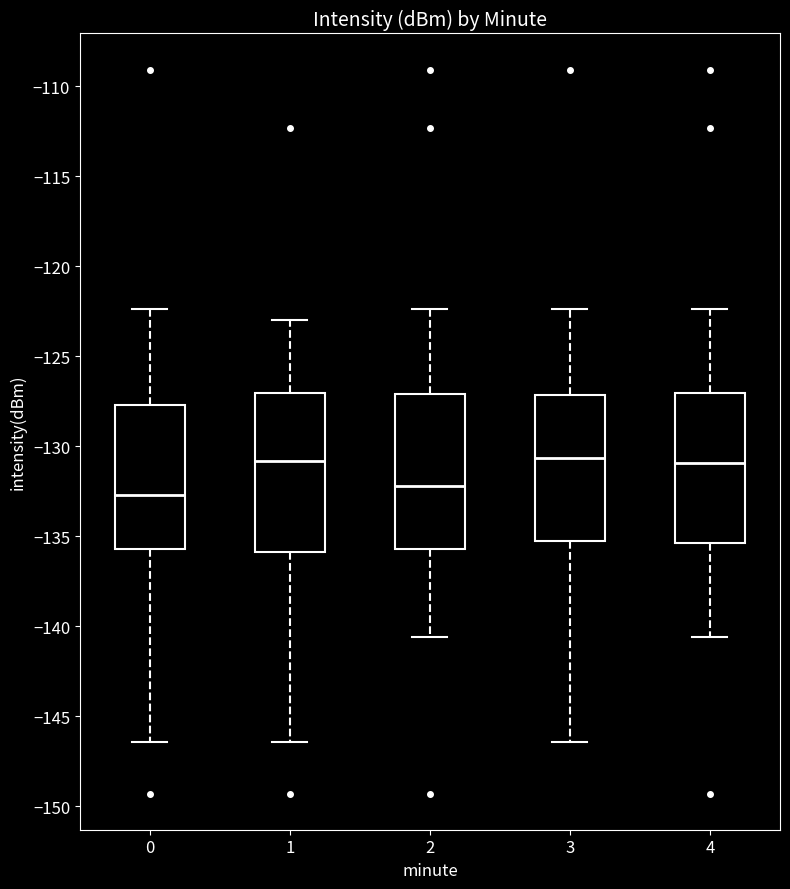

Reading left to right, transcribe this box plot: for each box, give where its median line is, the range the box spans, and where its two whiskers end, as read against the y-axis. The values are not printed on the chart, so give them approximately, as read against the axis.

0: median -132.5, box -135.5 to -127.5, whiskers -146.5 to -122.5
1: median -131.0, box -136.0 to -127.0, whiskers -146.5 to -123.0
2: median -132.0, box -135.5 to -127.0, whiskers -140.5 to -122.5
3: median -130.5, box -135.5 to -127.0, whiskers -146.5 to -122.5
4: median -131.0, box -135.5 to -127.0, whiskers -140.5 to -122.5